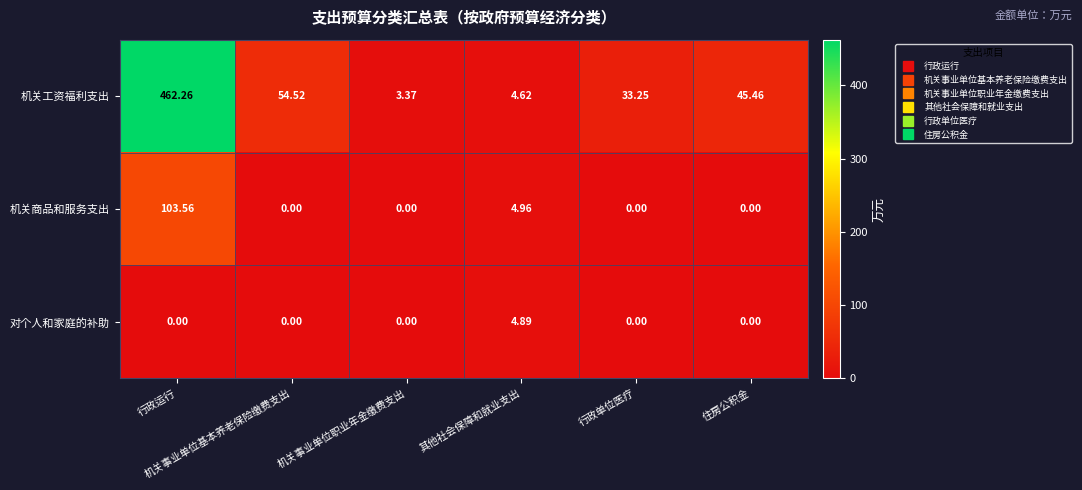

What is the spread (max minus min) of values at 行政运行?

462.3